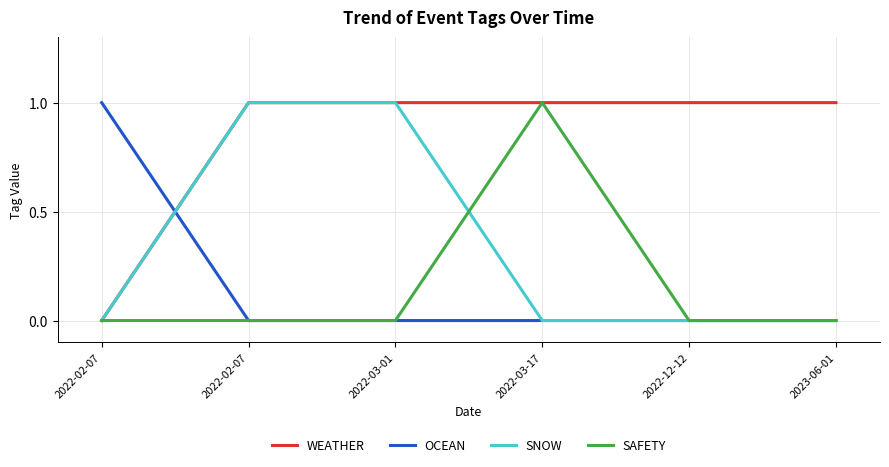

Reading left to right, transcribe all the data shown in this chart.

WEATHER: 2022-02-07=0	2022-02-07=1	2022-03-01=1	2022-03-17=1	2022-12-12=1	2023-06-01=1
OCEAN: 2022-02-07=1	2022-02-07=0	2022-03-01=0	2022-03-17=0	2022-12-12=0	2023-06-01=0
SNOW: 2022-02-07=0	2022-02-07=1	2022-03-01=1	2022-03-17=0	2022-12-12=0	2023-06-01=0
SAFETY: 2022-02-07=0	2022-02-07=0	2022-03-01=0	2022-03-17=1	2022-12-12=0	2023-06-01=0